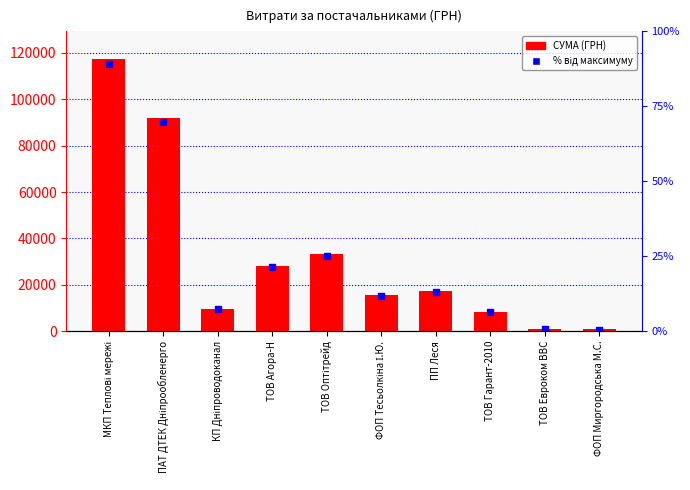

Rank the categories by value from lowest to highest.

ФОП Миргородська М.С., ТОВ Евроком ВВС, ТОВ Гарант-2010, КП Дніпроводоканал, ФОП Тесьолкіна І.Ю., ПП Леся, ТОВ Агора-Н, ТОВ Оптітрейд, ПАТ ДТЕК Дніпрообленерго, МКП Теплові мережі